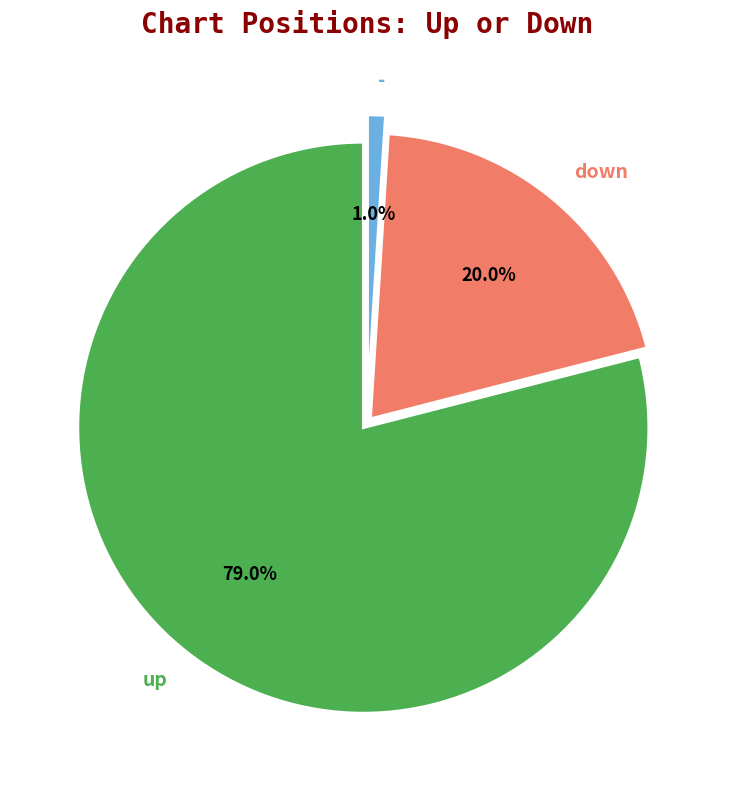

To the nearest percent, what is the combined percentage of up and down?

99%